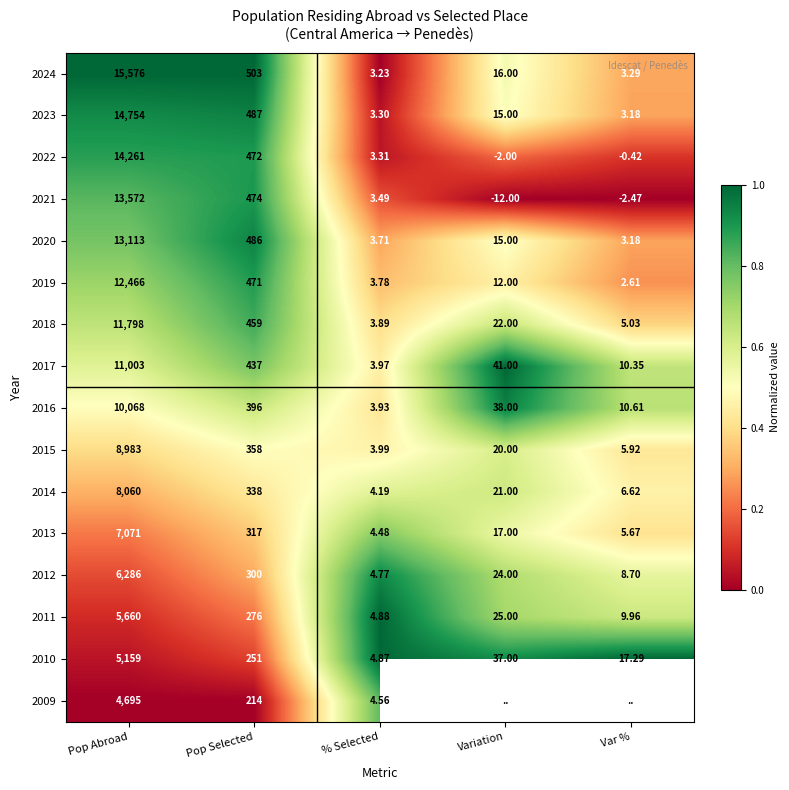

Rank the categories by 2018 value from lowest to highest.

% Selected, Var %, Variation, Pop Selected, Pop Abroad